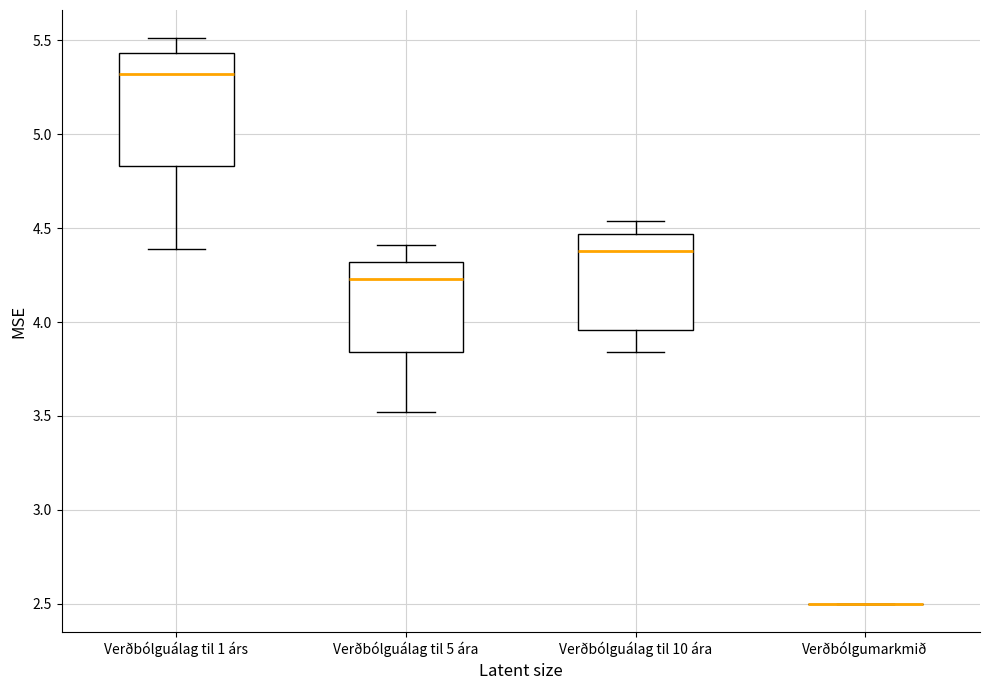

Reading left to right, read every box against the y-axis: the position of its median line, the range the box covers, and the ends of its whiskers. The values are not printed on the chart, so give them approximately, as read against the axis.

Verðbólguálag til 1 árs: median 5.30, box 4.85 to 5.45, whiskers 4.40 to 5.50
Verðbólguálag til 5 ára: median 4.25, box 3.85 to 4.30, whiskers 3.50 to 4.40
Verðbólguálag til 10 ára: median 4.40, box 3.95 to 4.45, whiskers 3.85 to 4.55
Verðbólgumarkmið: box collapsed to a line at 2.50, whiskers 2.50 to 2.50